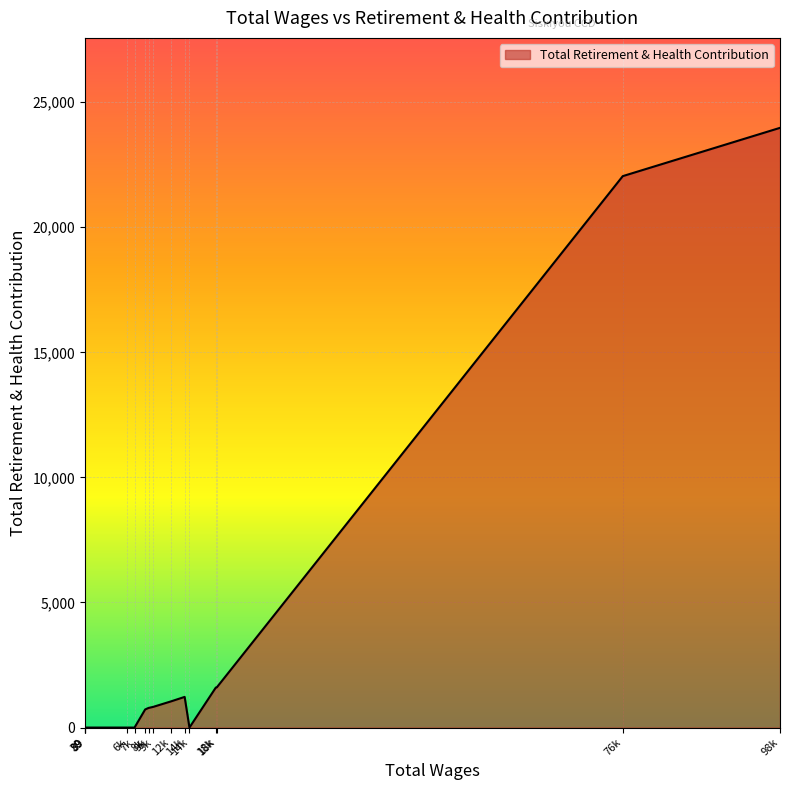

Which label corresponds to the smallest value in the chart?

14854.0